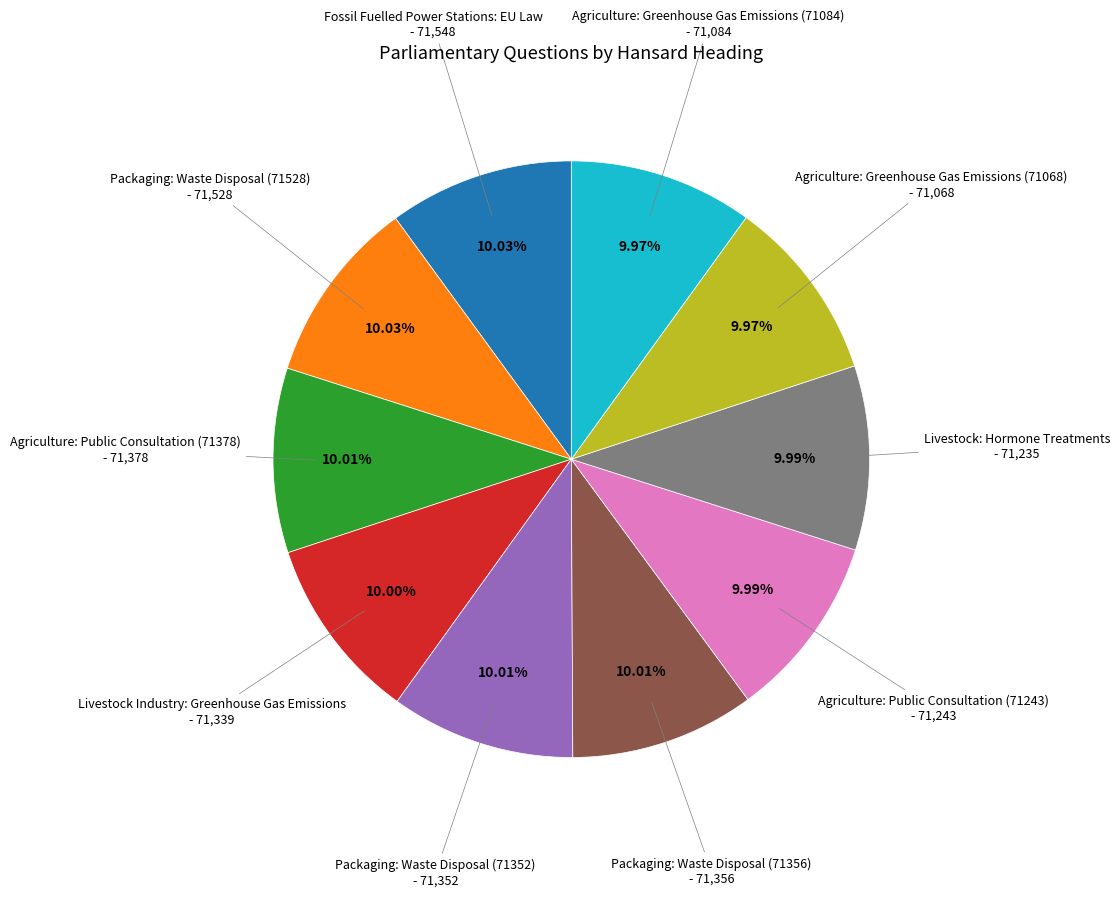

Combined, do Agriculture: Greenhouse Gas Emissions (71068) and Agriculture: Greenhouse Gas Emissions (71084) account for over 50%?

No